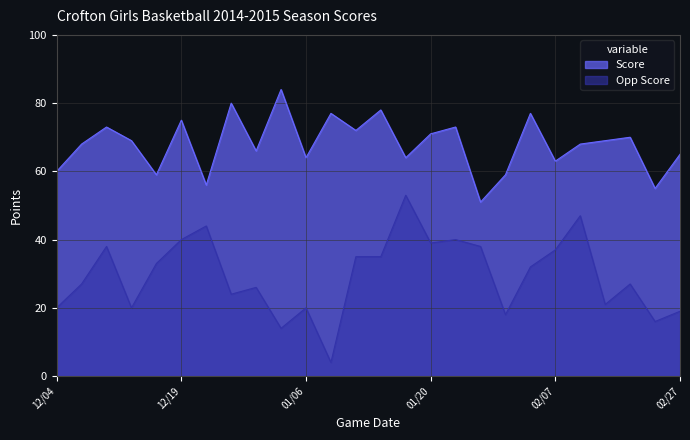

Is the value of Score at 12/13 greater than the value of Opp Score at 12/29?

Yes